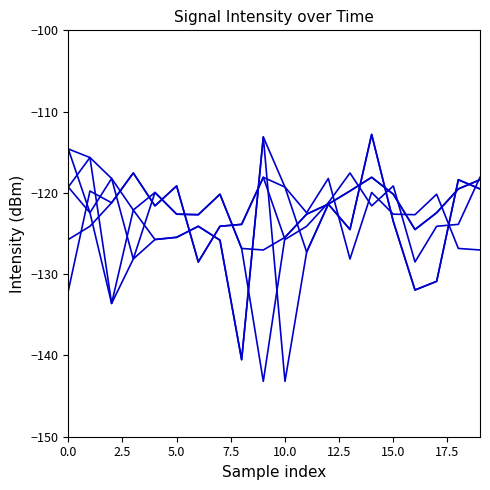

How many series are shown in this chart?

6